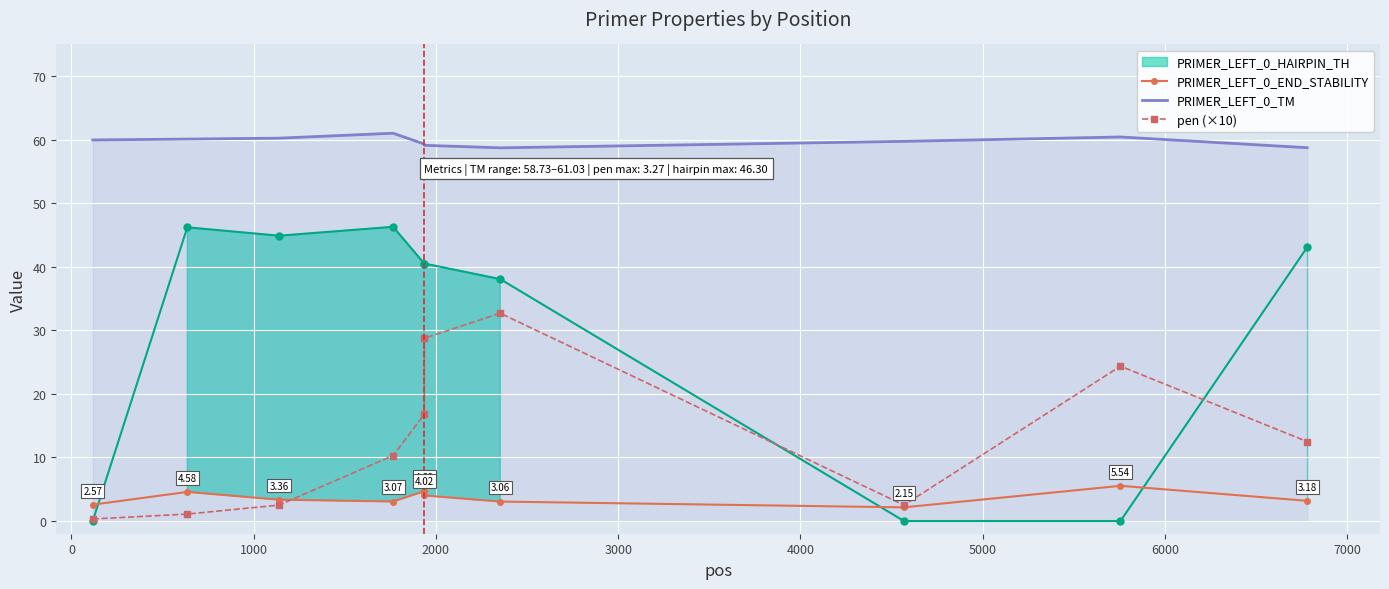

True or false: PRIMER_LEFT_0_END_STABILITY and PRIMER_LEFT_0_TM cross at least once.

False